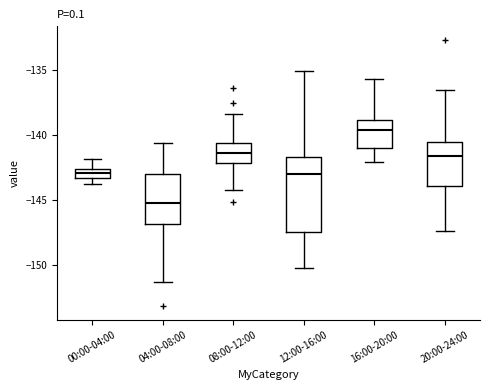

Where does the median line of the box for 12:00-16:00 sit on the y-axis? The values are not printed on the chart, so give them approximately, as read against the axis.

-143.0